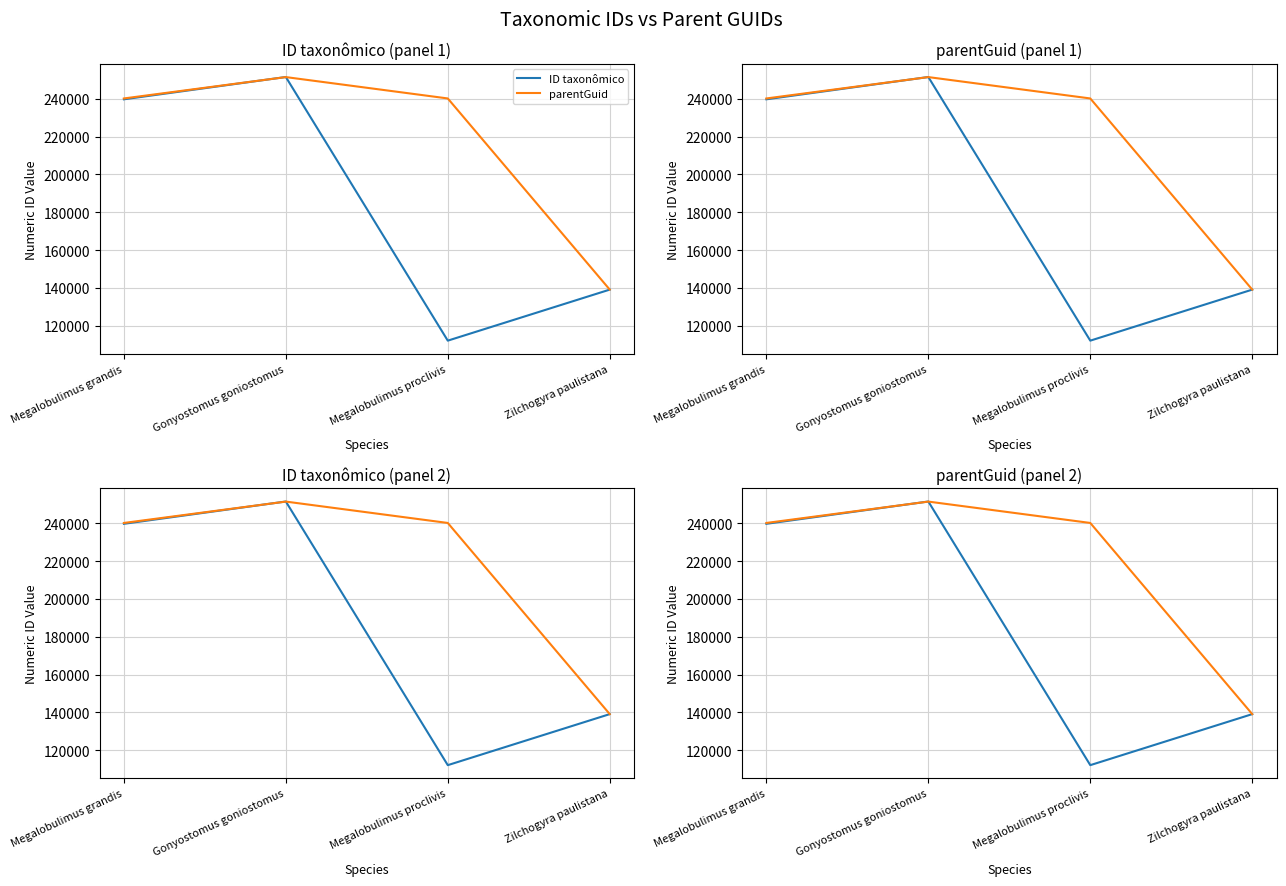

List the series in order of their overall mean, lowest first.

ID taxonômico, parentGuid